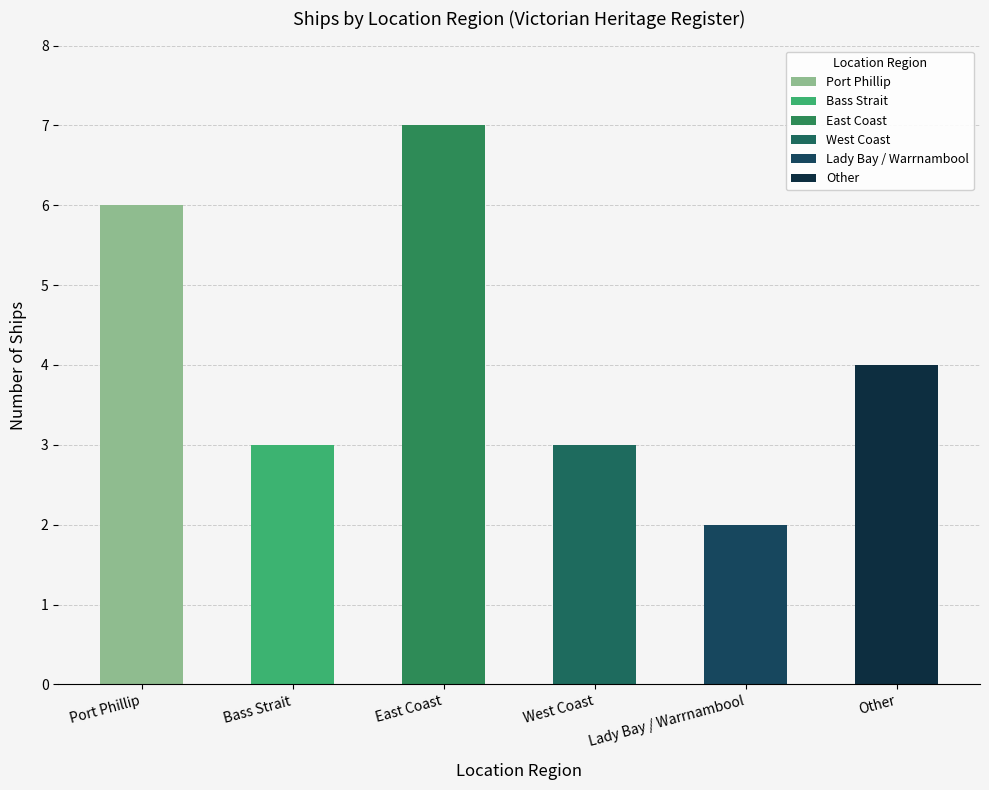

Count the number of categories in the chart.

6